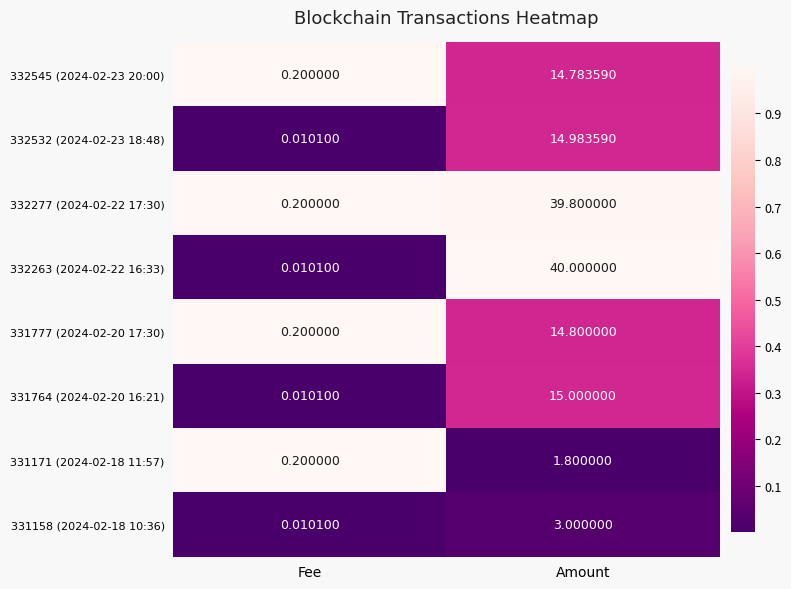

List the labels in order of 331171 (2024-02-18 11:57) value, largest first.

Amount, Fee